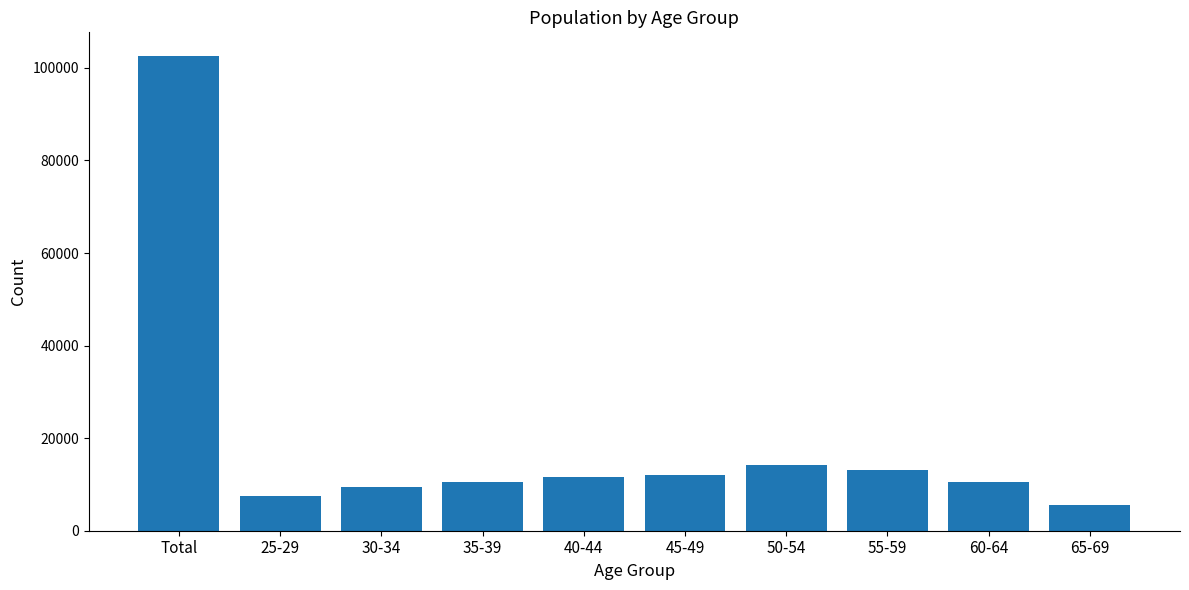

How many bars are there in total?

10